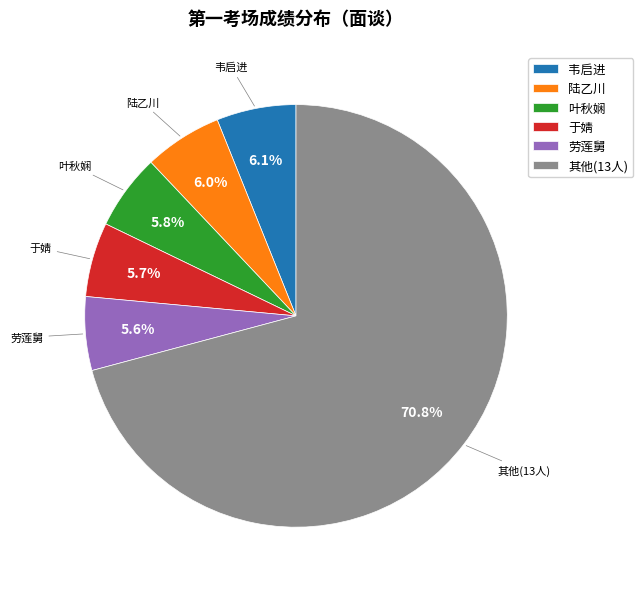

How many segments does this pie chart have?

6